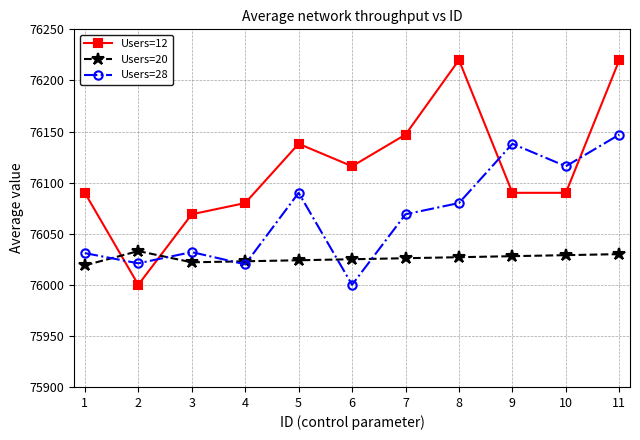

True or false: Users=12 has more than 0 points higher than both neighbors.

True